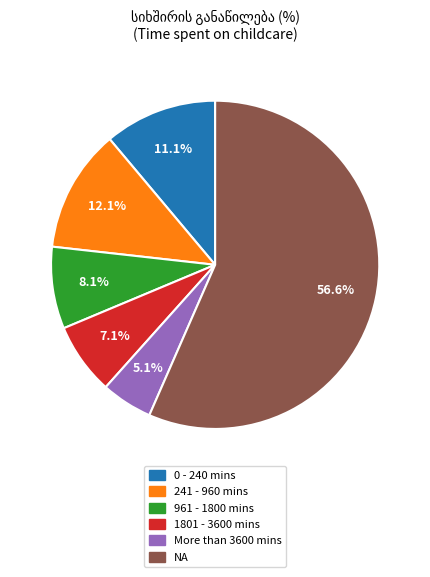

True or false: More than 3600 mins accounts for 1% of the total.

False